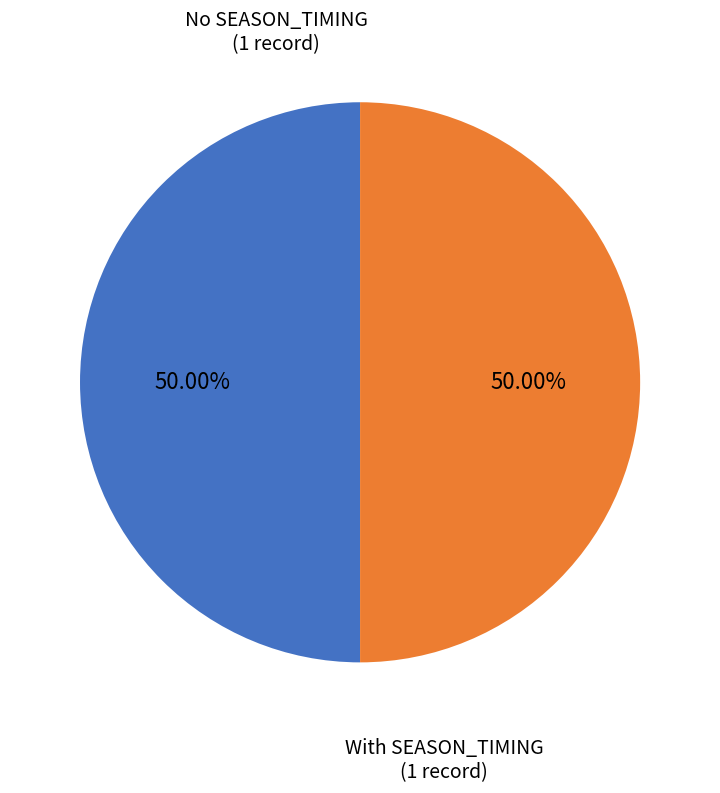

To the nearest percent, what is the average slice percentage?

50%